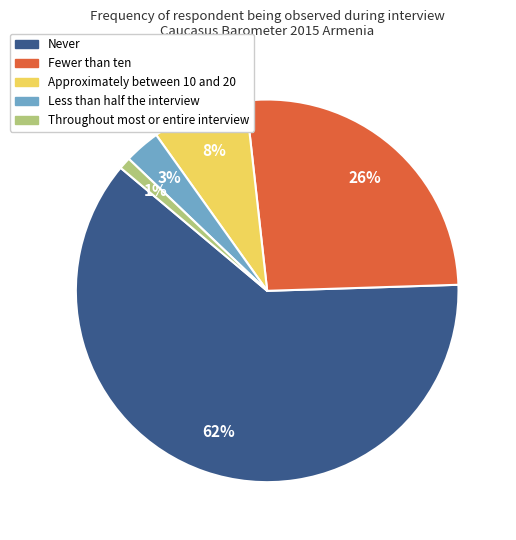

Do Throughout most or entire interview and Fewer than ten together represent more than half of the pie?

No